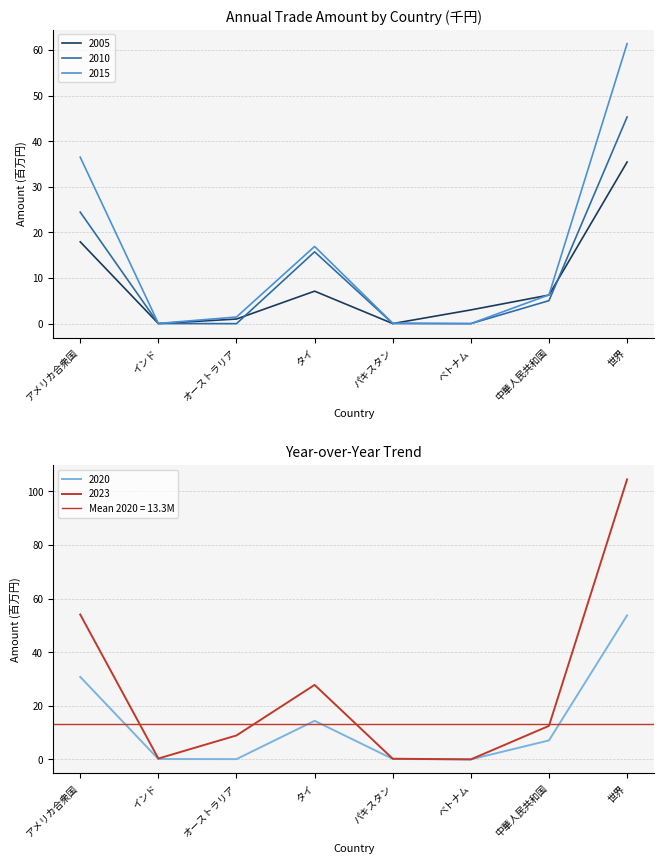

What is the difference between the second highest and minimum values in the 2010 series?

24.4